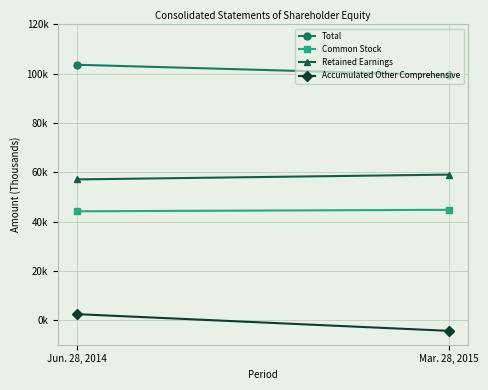

What is the sum of all Total values?

203073